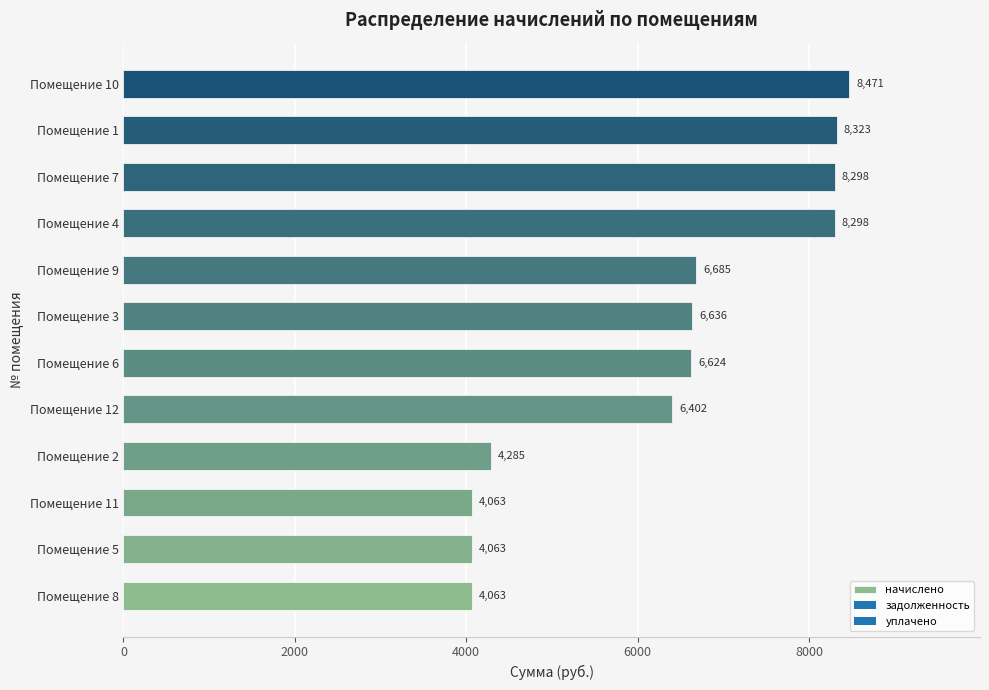

What value does the data have at Помещение 2?

4284.6